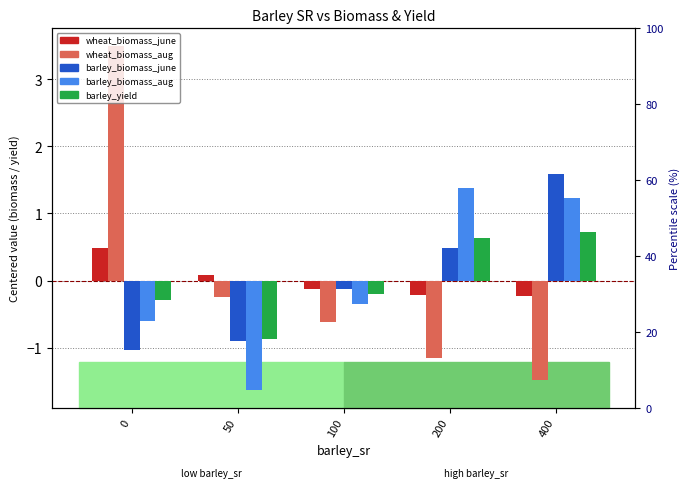

What is the minimum value for wheat_biomass_june?

-0.2